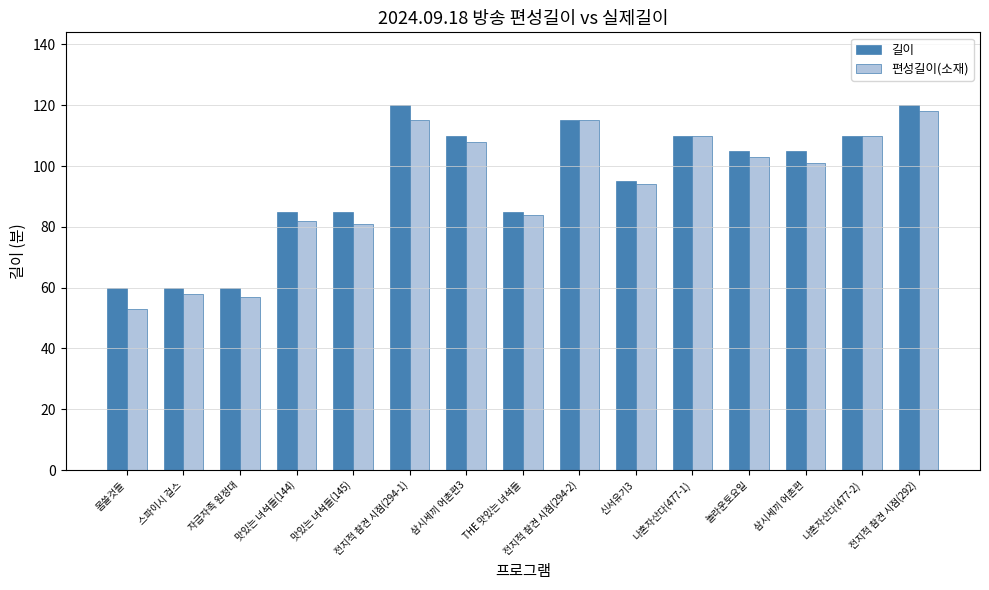

How many distinct data groups are displayed?

2